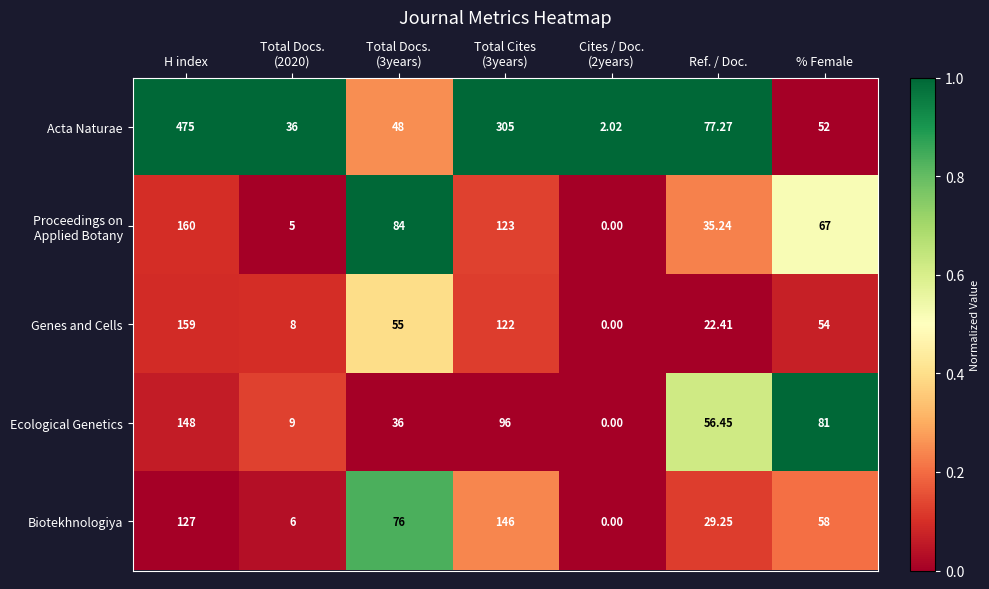

What is the maximum value shown in the chart?

475.0